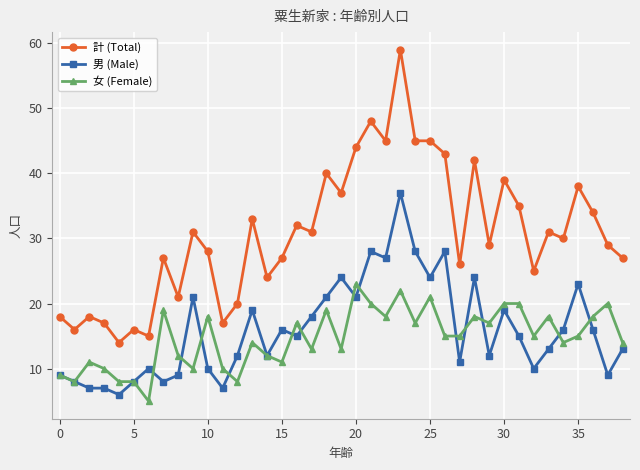

True or false: 男 (Male) and 計 (Total) cross at least once.

False